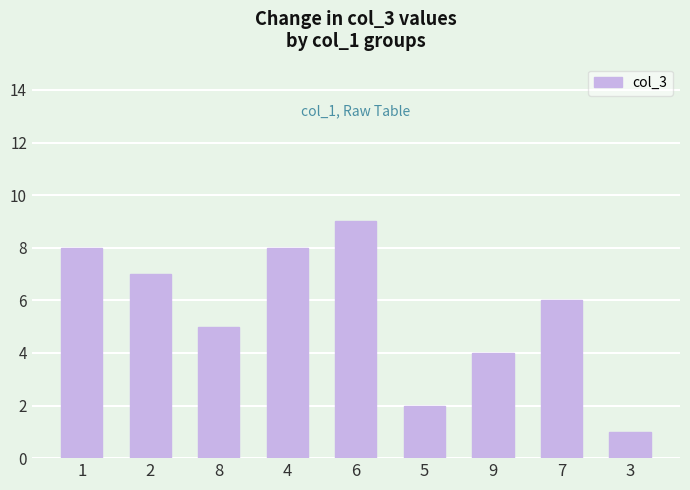

What is the greatest value displayed?

9